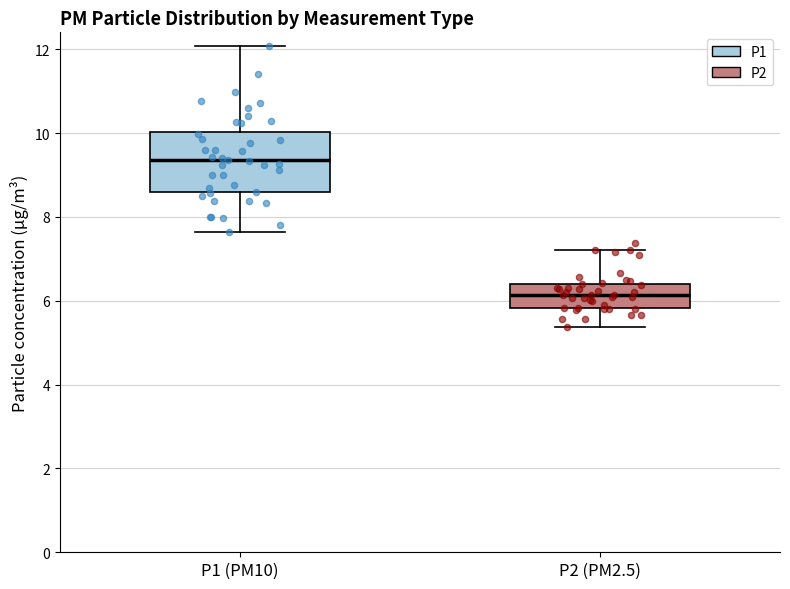

Which box is the tallest, from its lower edge to its upper edge?

P1 (PM10)